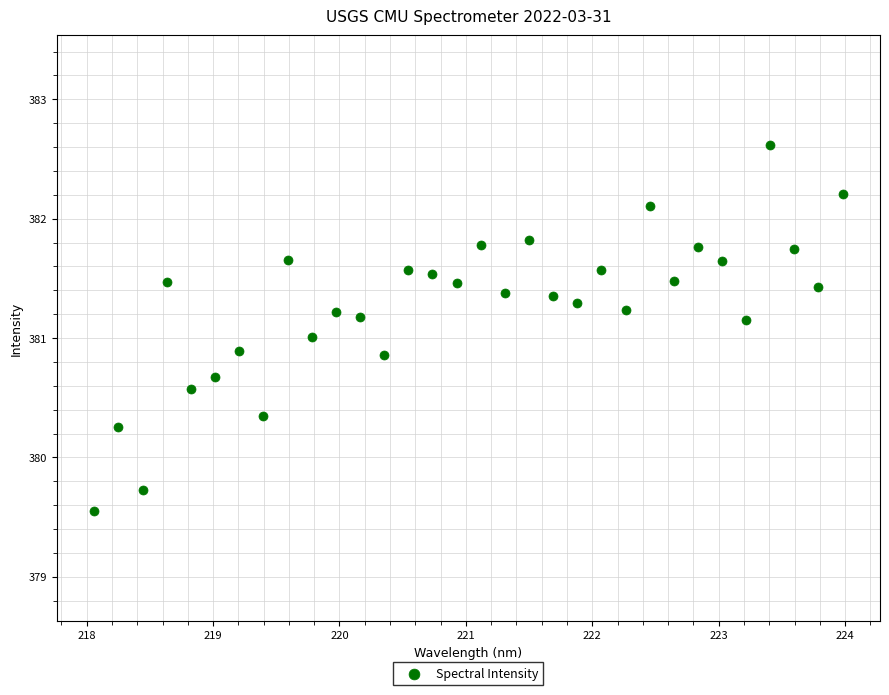

What is the range of X values (max minus min)?

5.9